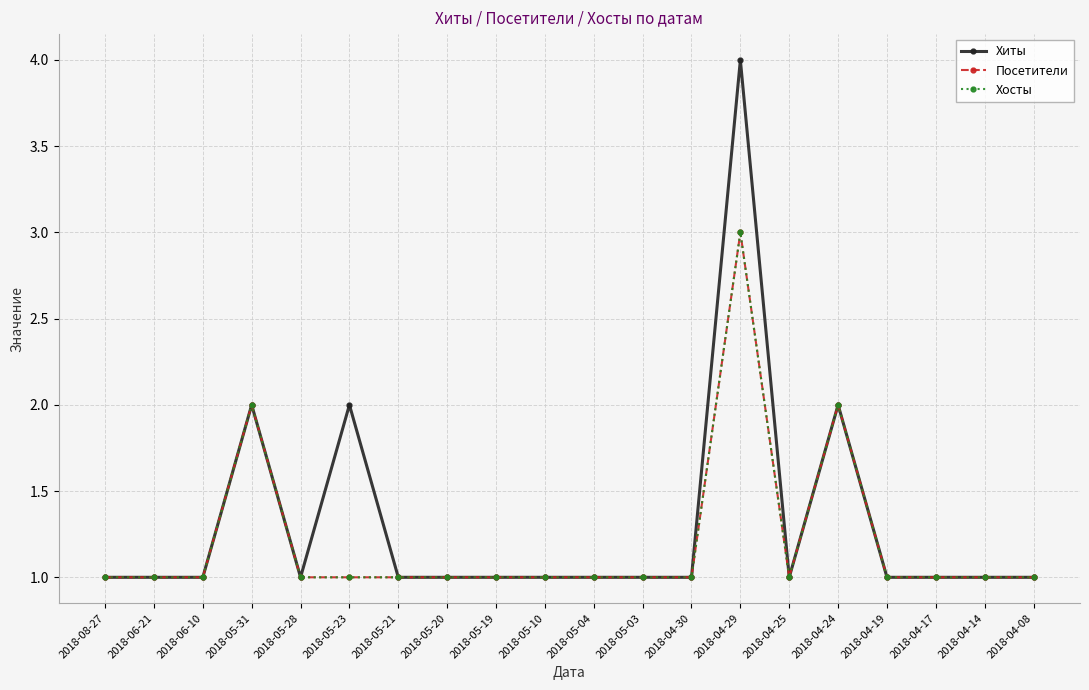

Which series has the widest spread of values?

Хиты